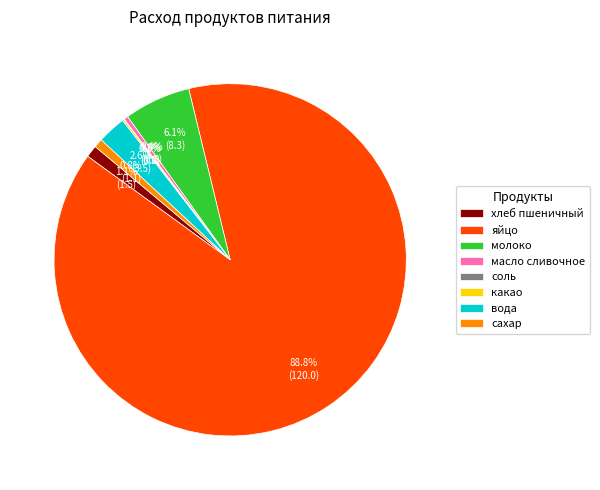

Combined, what portion of the pie is сахар and вода?

3.4%